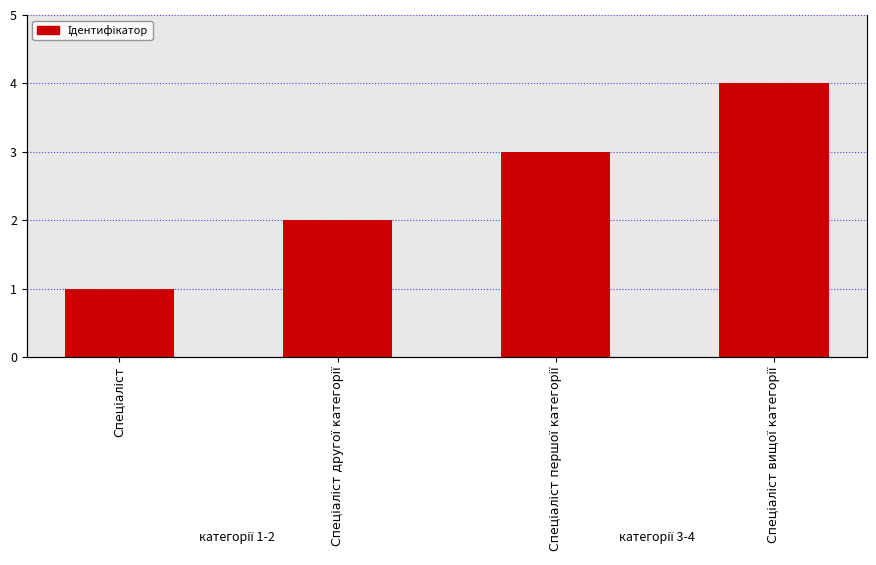

How many categories are shown in the chart?

4